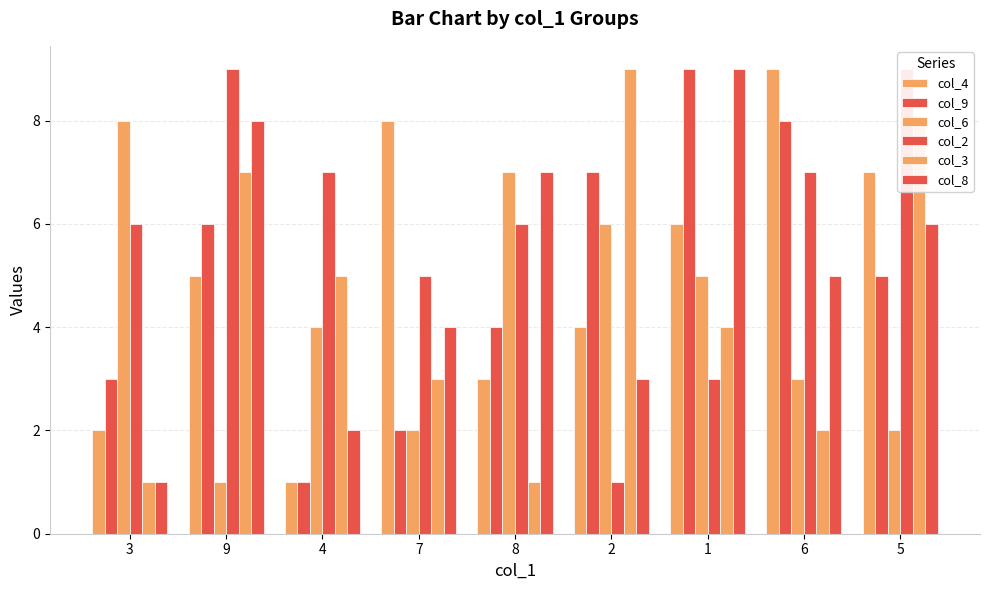

List the labels in order of col_2 value, smallest first.

2, 1, 7, 3, 8, 4, 6, 9, 5